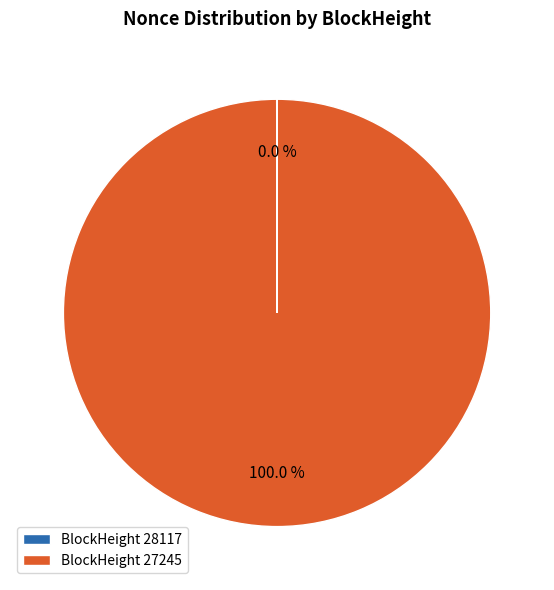

To the nearest percent, what is the average slice percentage?

50%